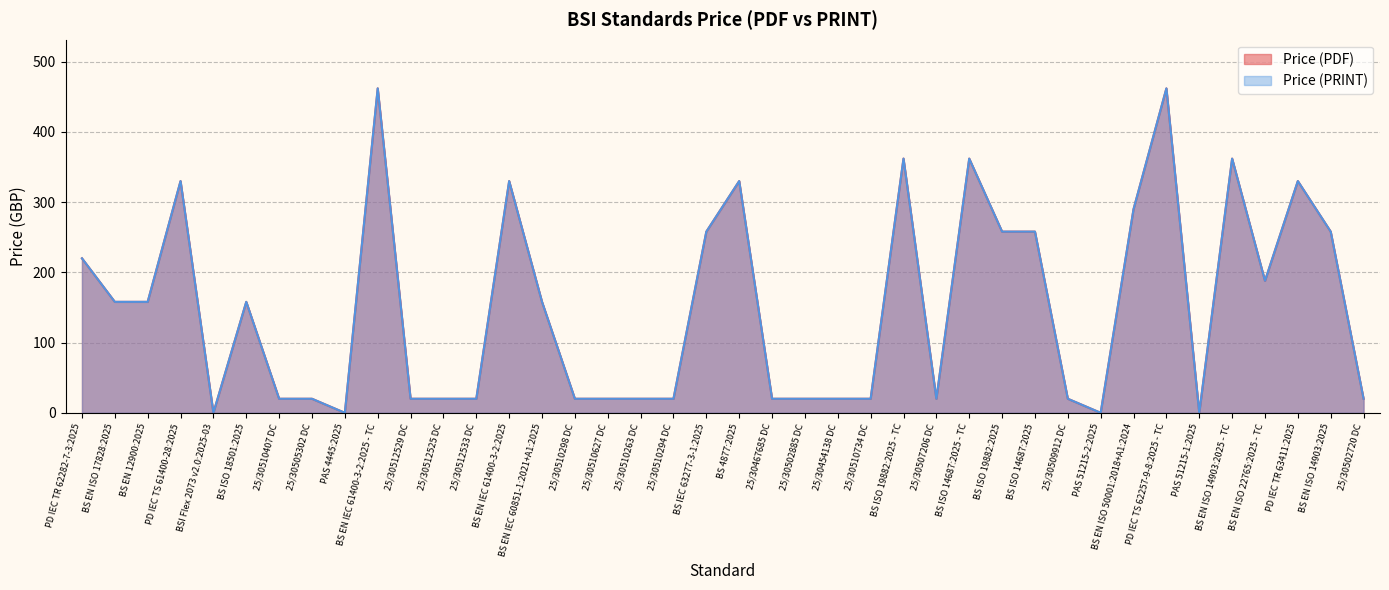

How many values in Price (PDF) are above zero?

36